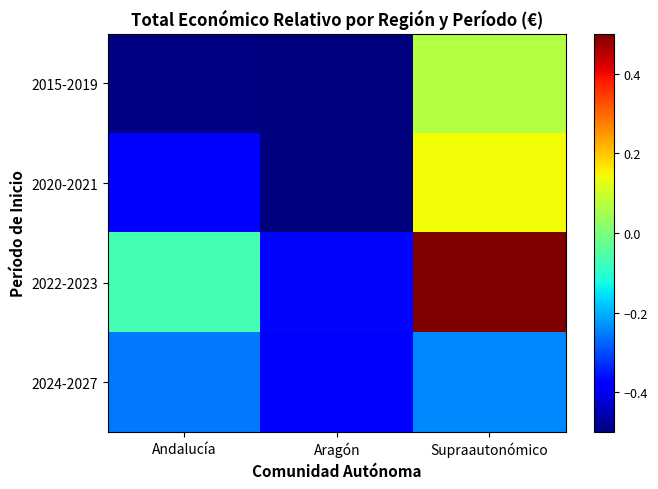

What is the spread (max minus min) of values at Supraautonómico?

0.7